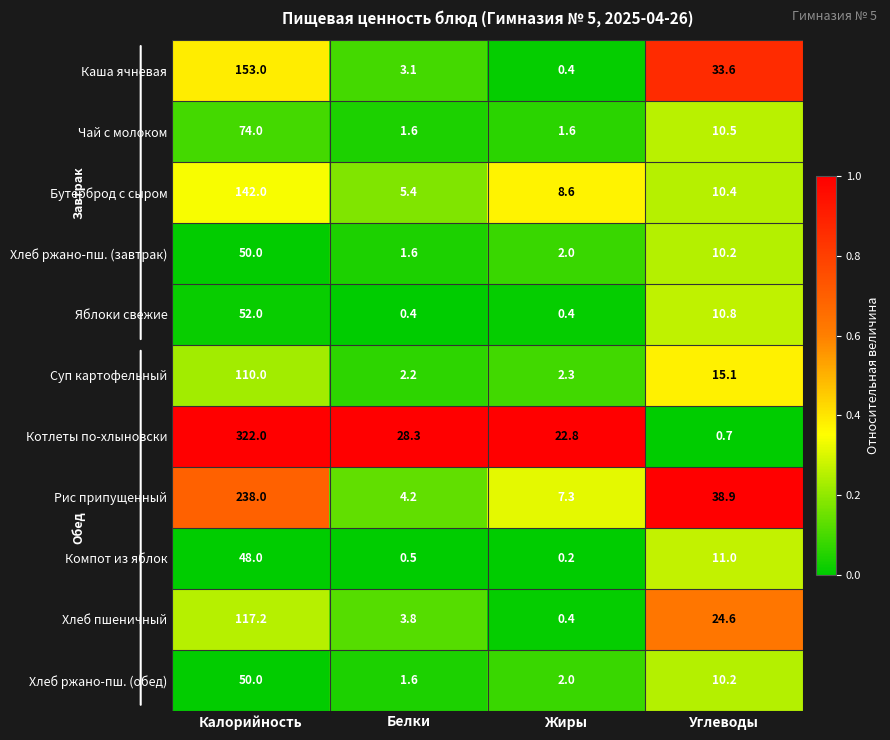

Which series has the largest range (max minus min)?

Котлеты по-хлыновски